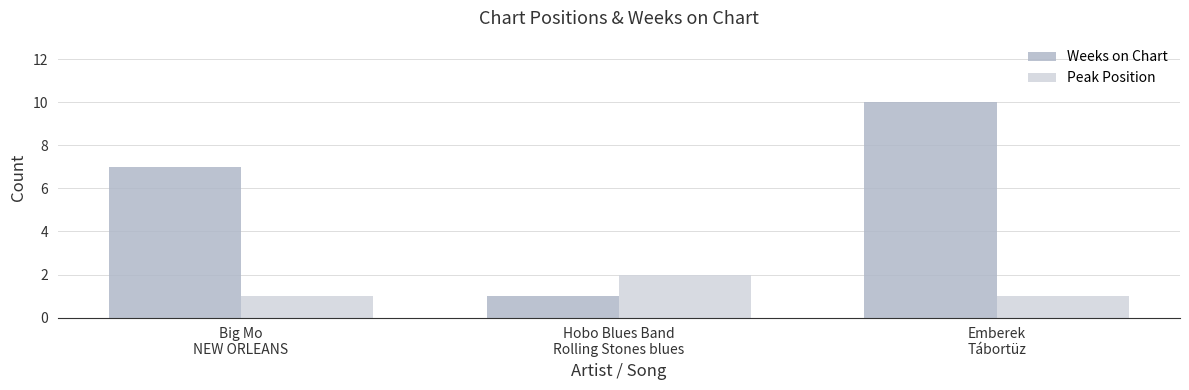

Which series has the largest range (max minus min)?

Weeks on Chart